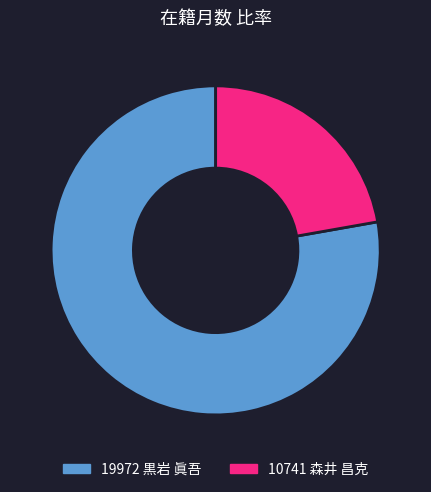

Which slice represents more than half of the pie?

19972 黒岩 眞吾